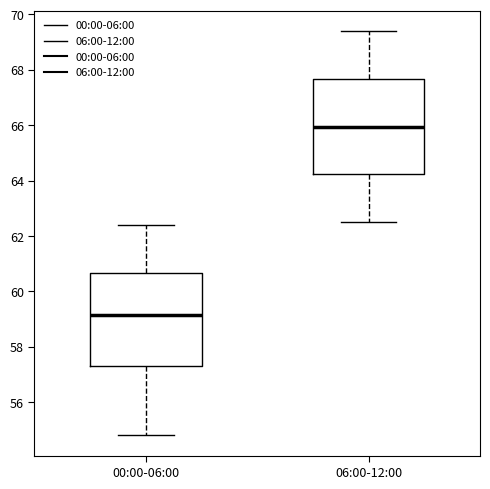

Which box has the lowest median line?

00:00-06:00